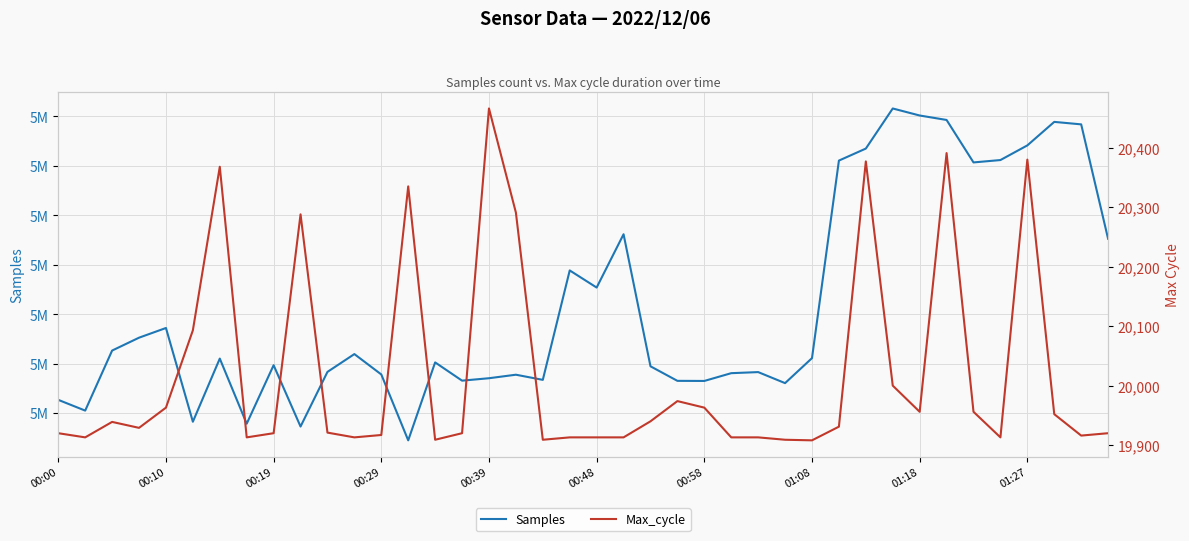

True or false: Max_cycle and Samples intersect in this chart.

False